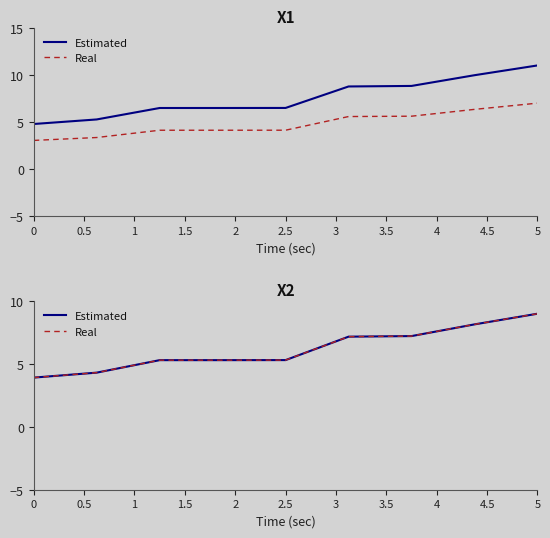

True or false: Real has more than 1 points higher than both neighbors.

False